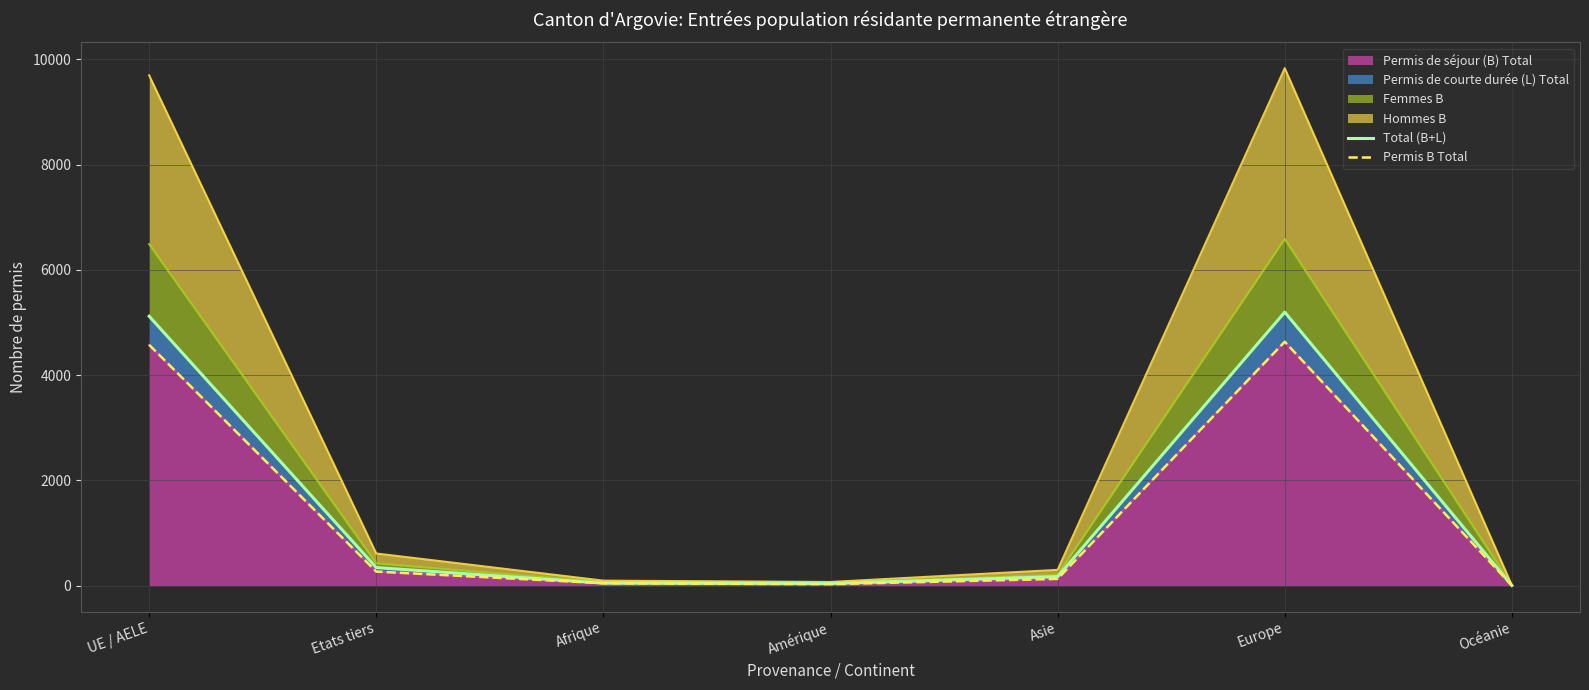

The value of Permis de séjour (B) Total at UE / AELE is 4576. True or false?

True